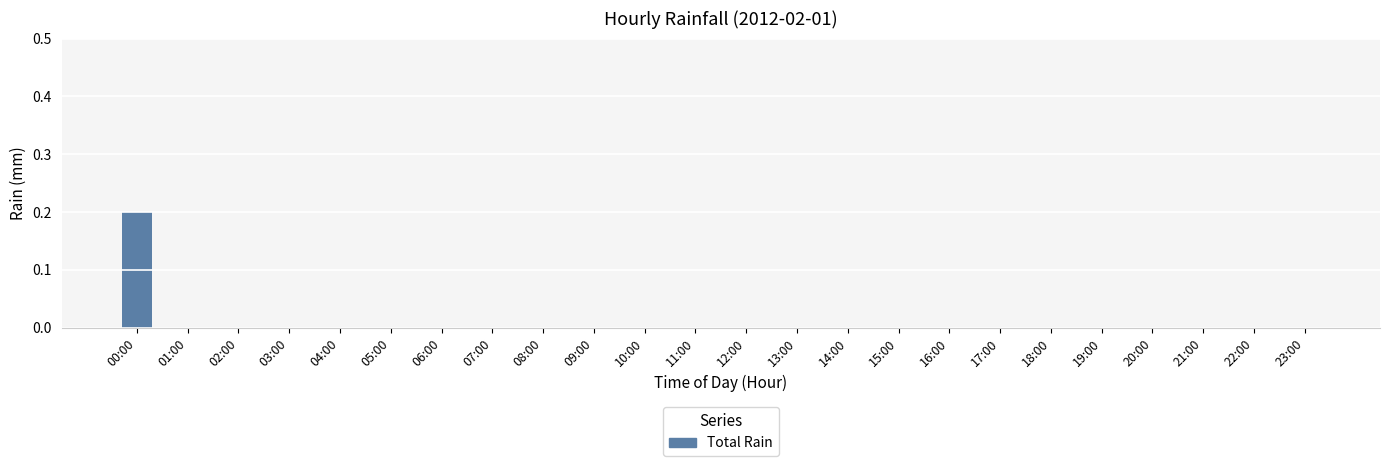

Reading left to right, transcribe all the data shown in this chart.

0.2	0.0	0.0	0.0	0.0	0.0	0.0	0.0	0.0	0.0	0.0	0.0	0.0	0.0	0.0	0.0	0.0	0.0	0.0	0.0	0.0	0.0	0.0	0.0